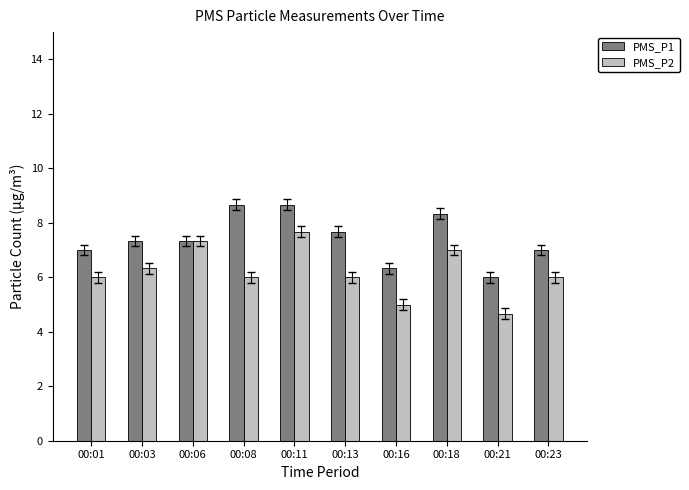

Reading left to right, what are all the values shown in this chart?

PMS_P1: 7.0	7.3	7.3	8.7	8.7	7.7	6.3	8.3	6.0	7.0
PMS_P2: 6.0	6.3	7.3	6.0	7.7	6.0	5.0	7.0	4.7	6.0